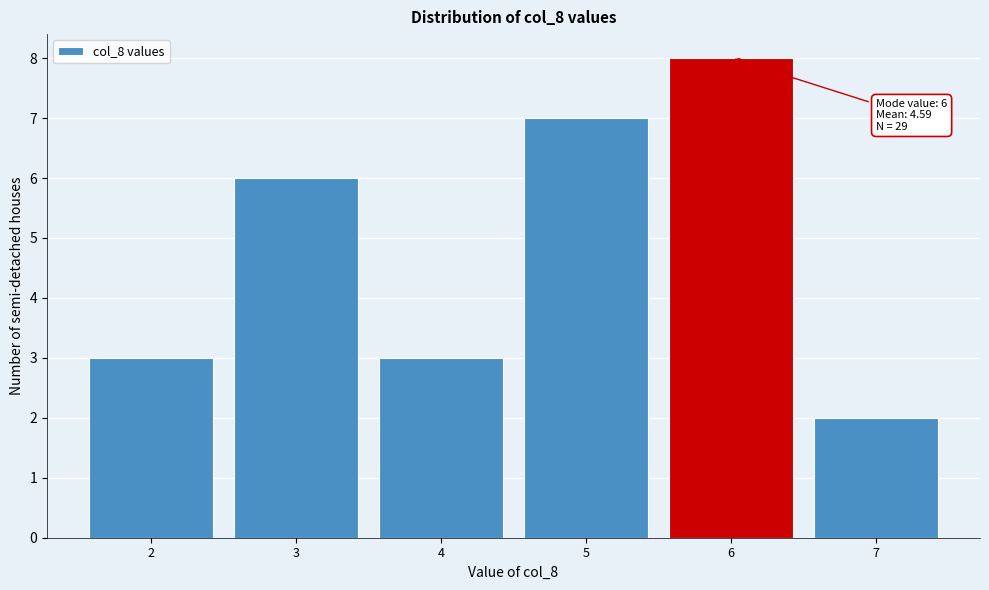

Which range on the x-axis has the tallest bar?

5.5 to 6.5